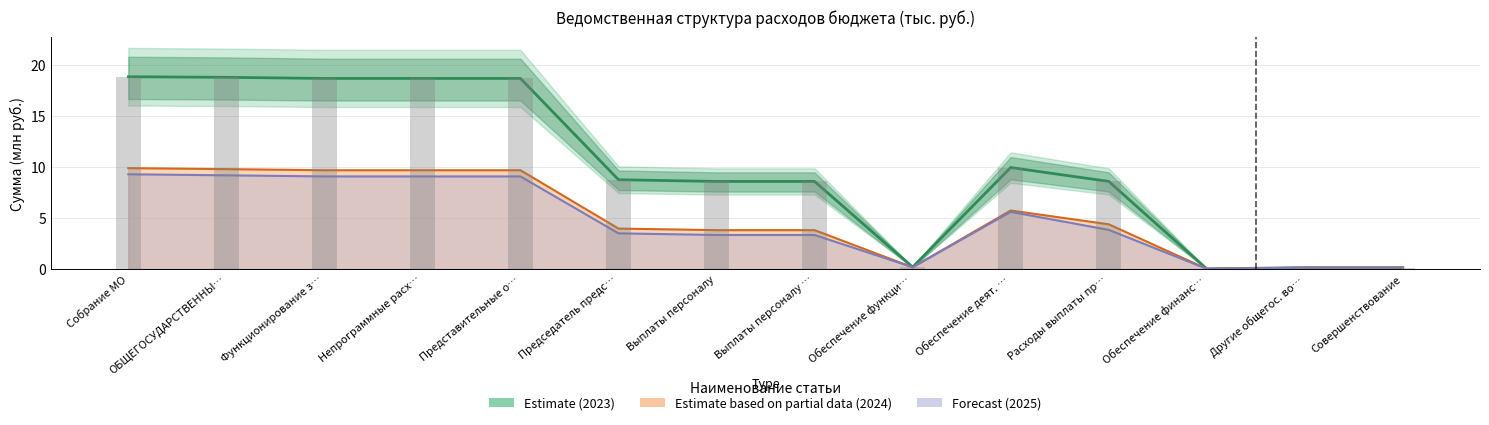

At how many categories does at least one series exceed 18?

5